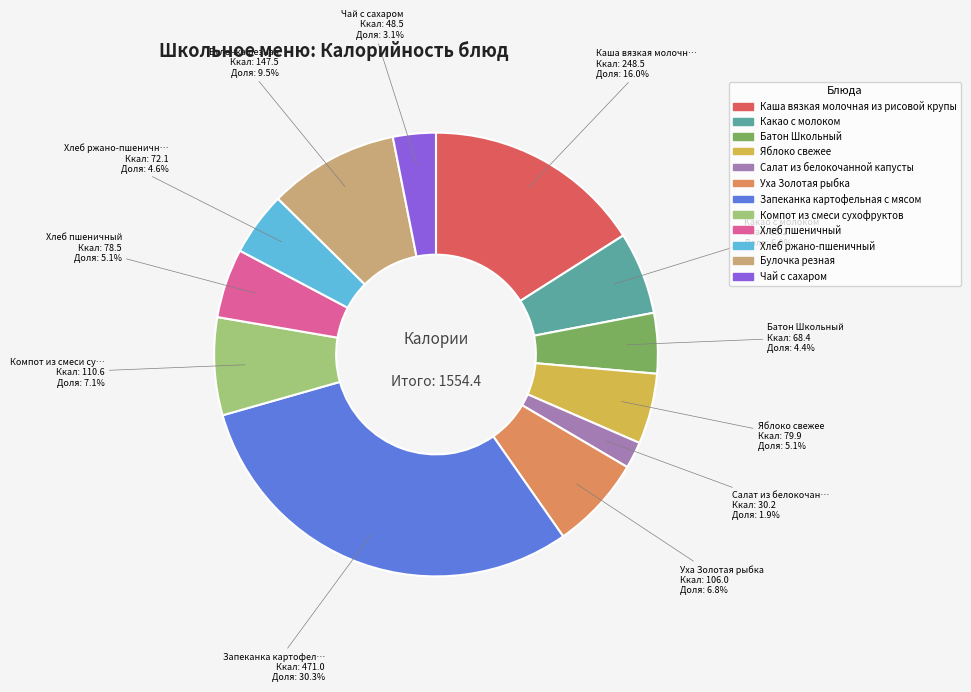

What is the smallest slice in the pie chart?

Салат из белокочанной капусты